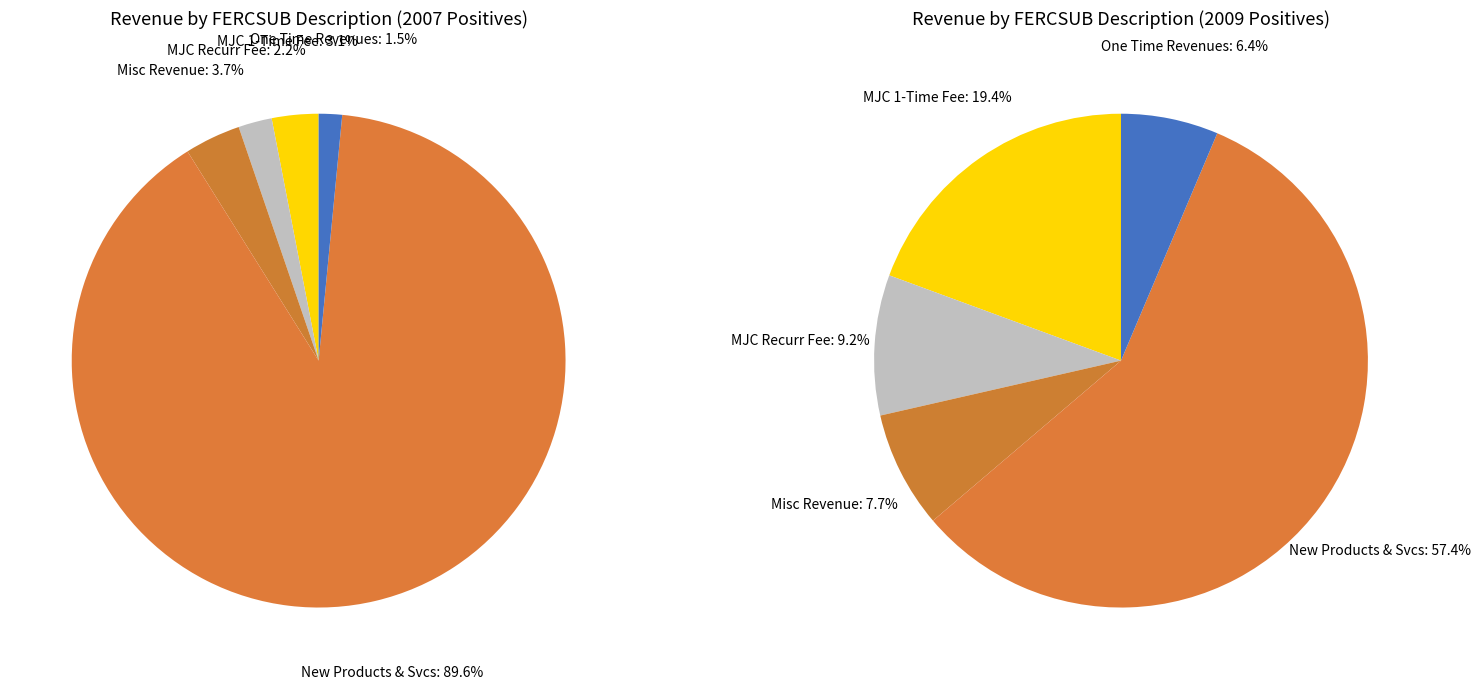

What is the change in value from MISC REVENUE to REVENUES FROM NEW PRODUCTS AND SERVICES?

+1407.1